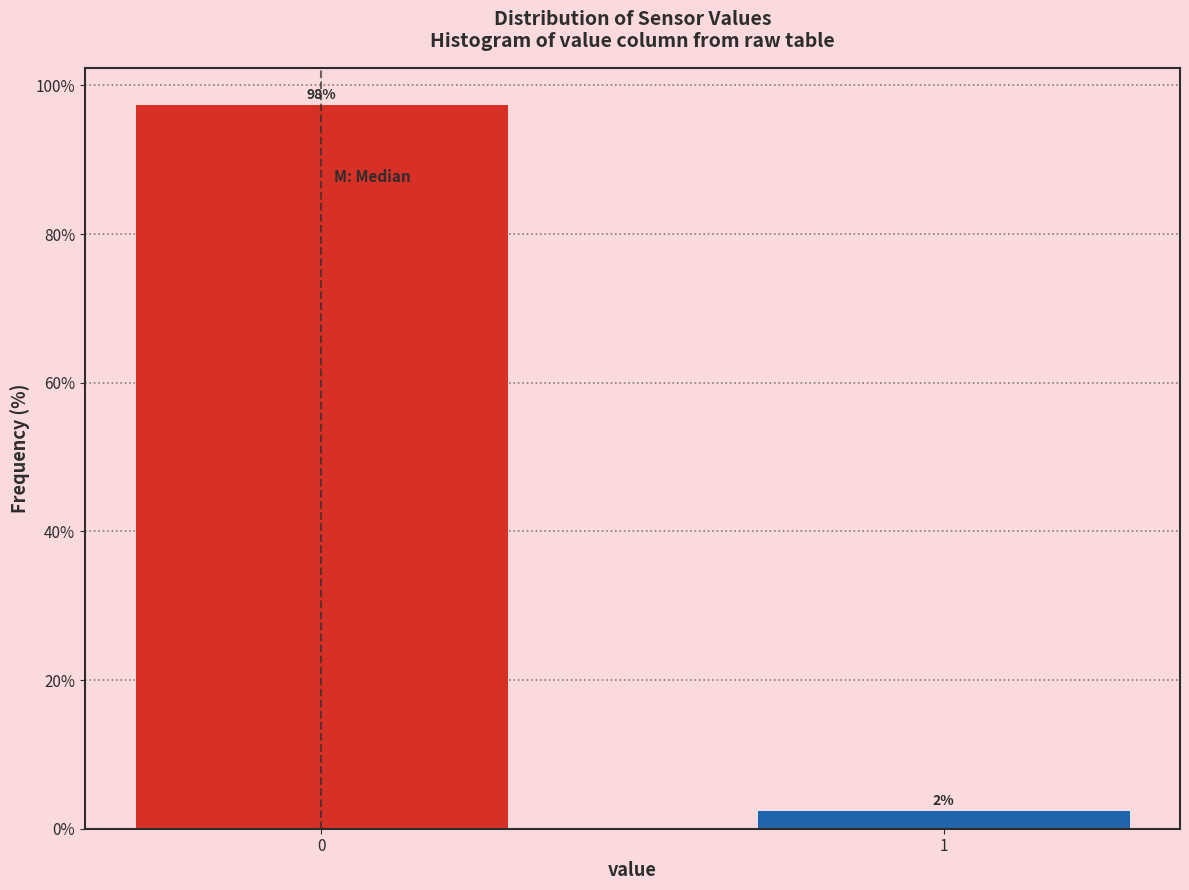

How many bars are there in total?

2